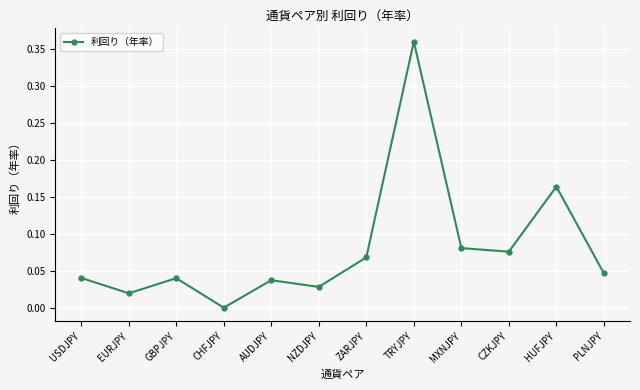

What is the difference between the values at TRYJPY and MXNJPY?

0.3